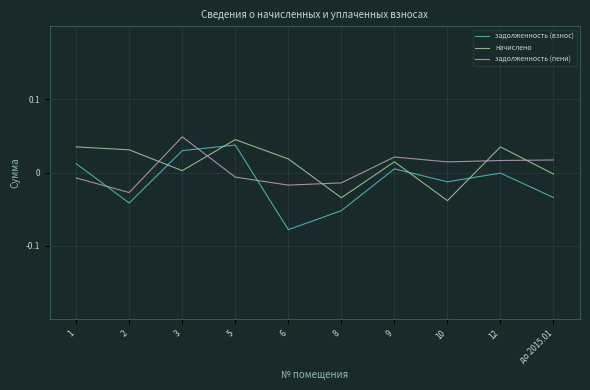

How many intersections are there between задолженность (взнос) and задолженность (пени)?

3